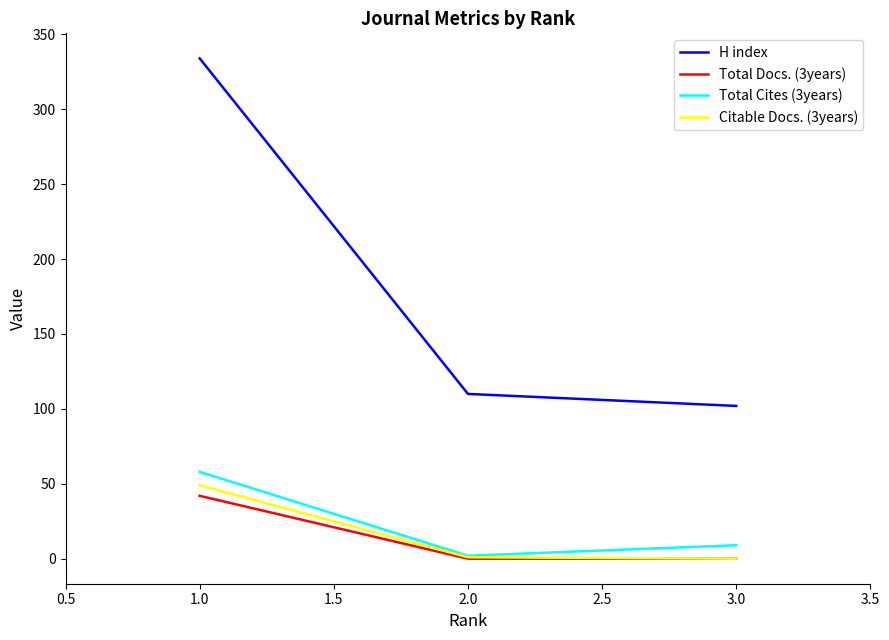

At which category does the chart reach its peak across all series?

1.0